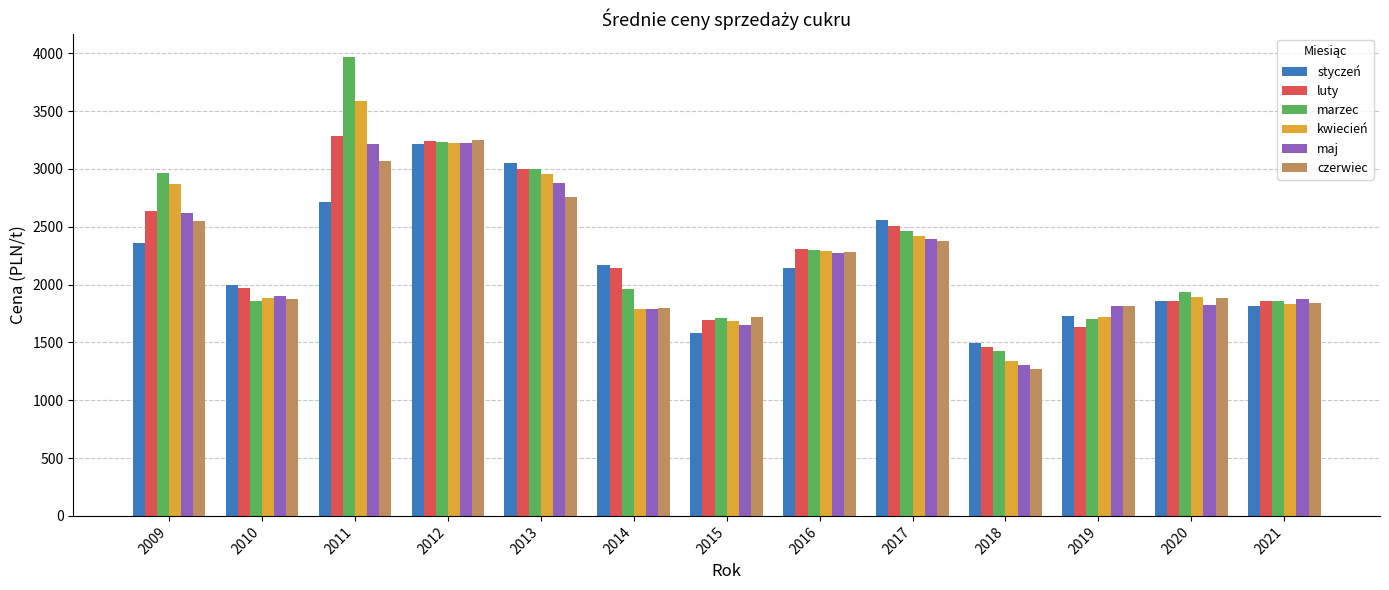

How many bars are there in each group?

6